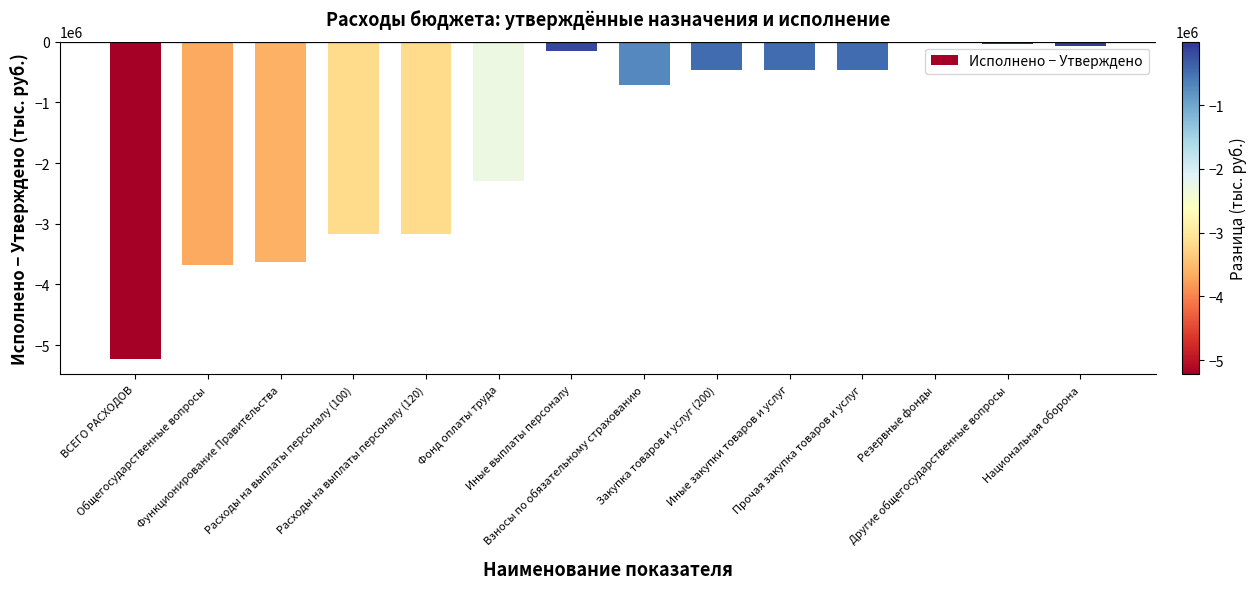

The chart shows a value of -715900 at Взносы по обязательному страхованию. True or false?

True